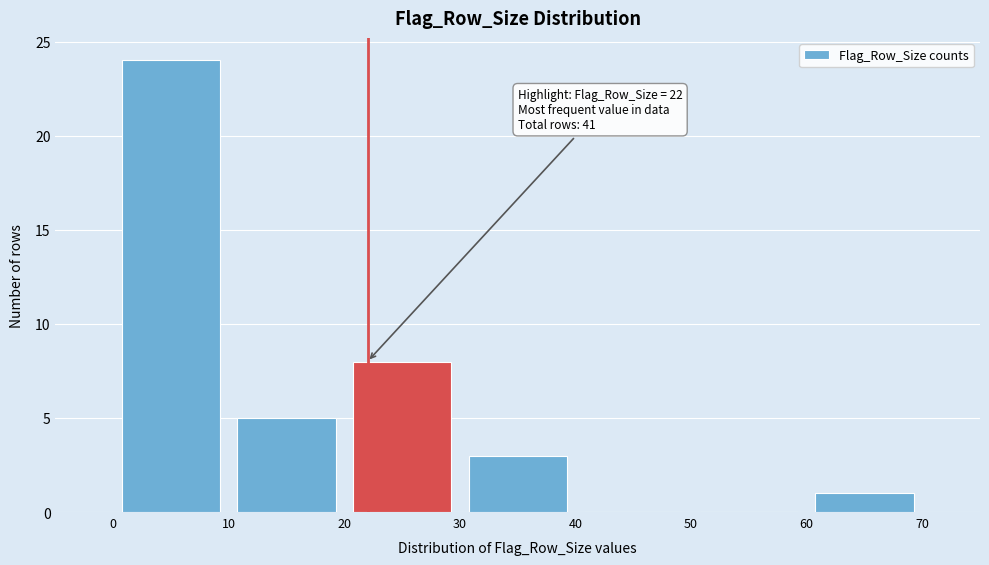

Which range on the x-axis has the tallest bar?

0 to 10